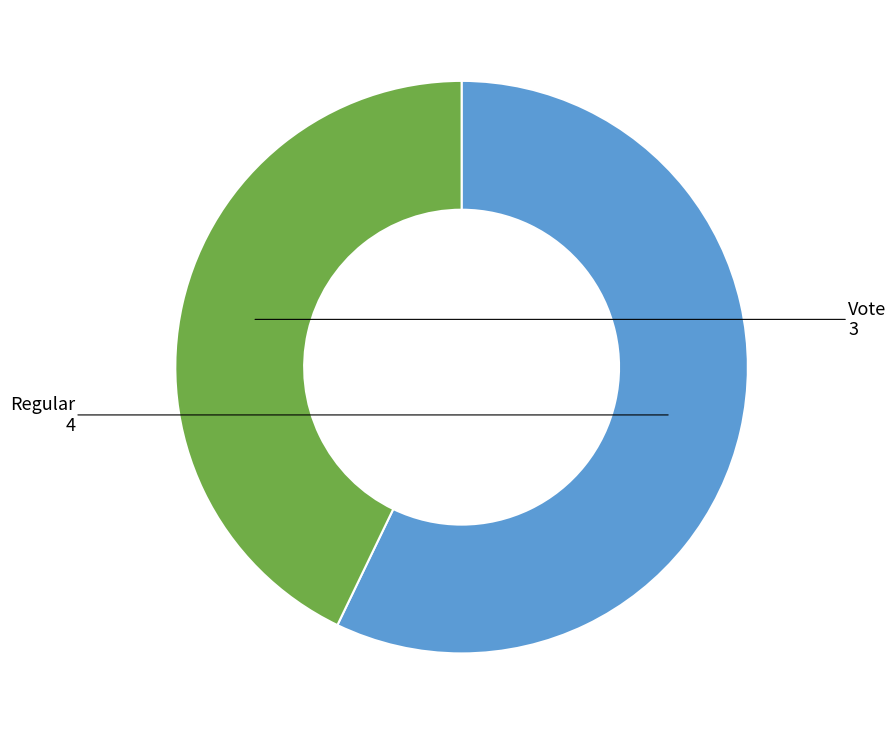

How many slices are in this pie chart?

2